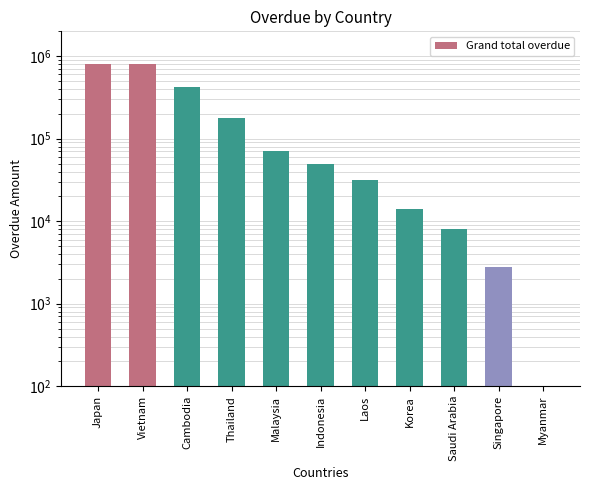

What is the sum of the values at Saudi Arabia and Cambodia?

428891.0